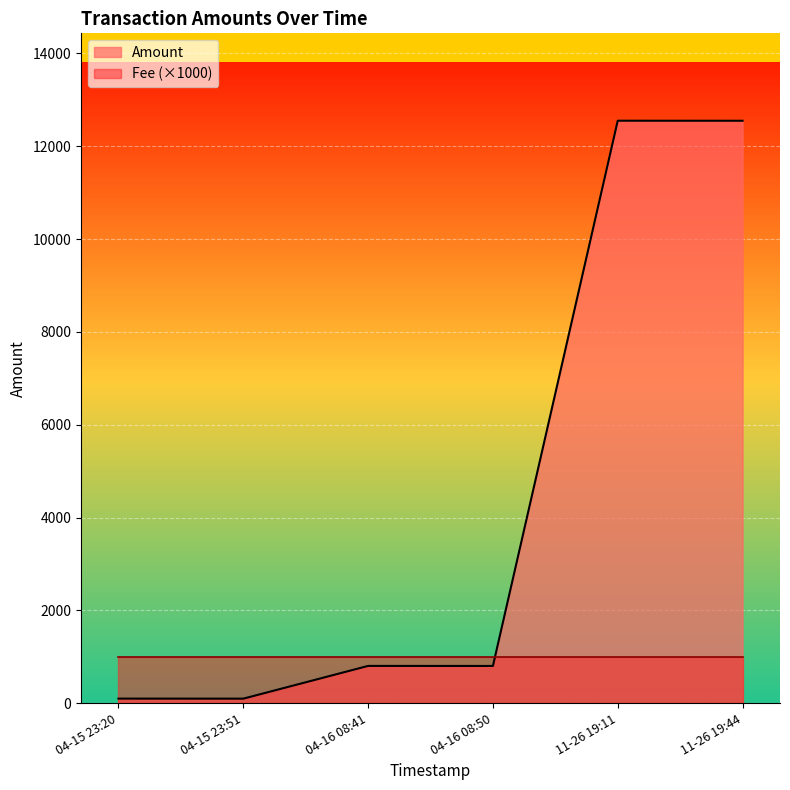

List the series in order of their peak value, highest first.

Amount, Fee (×1000)